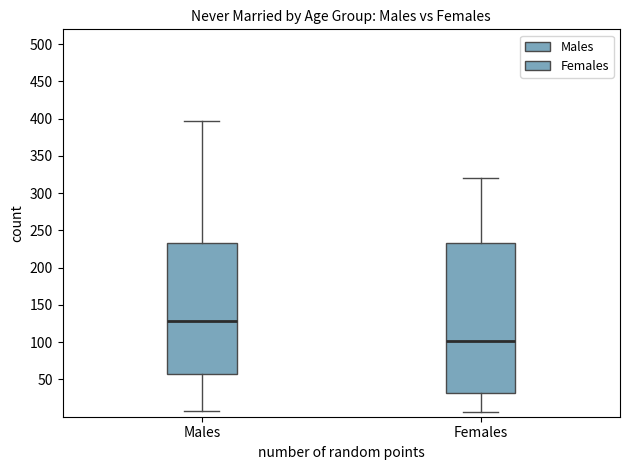

Which box's median line is the lowest?

Females